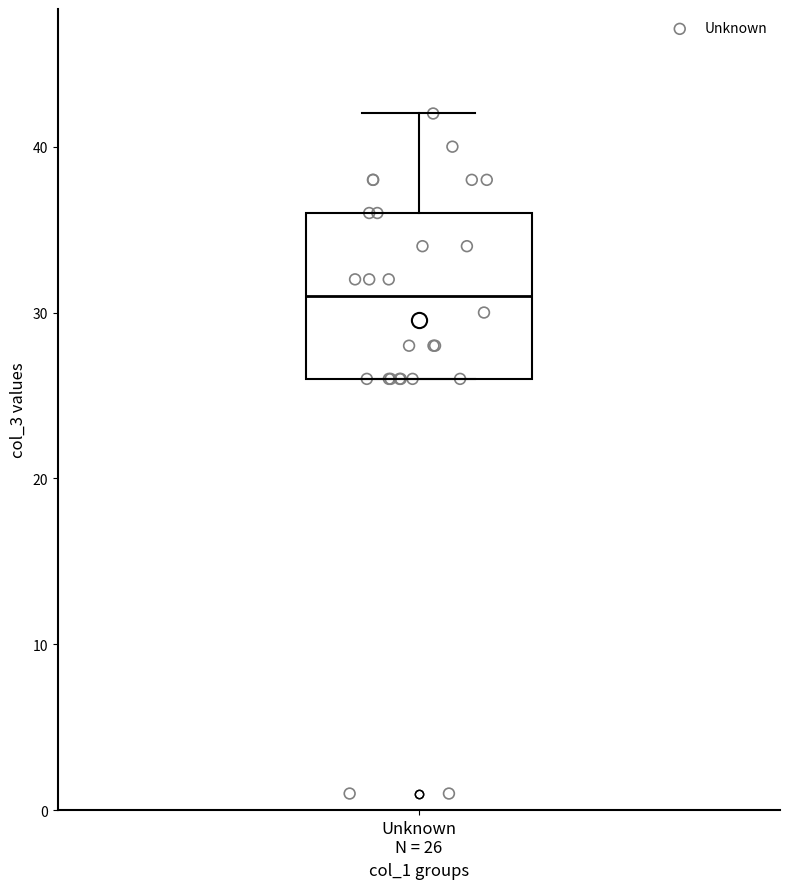

Where does the upper whisker of the box for Unknown N = 26 end on the y-axis? The values are not printed on the chart, so give them approximately, as read against the axis.

42